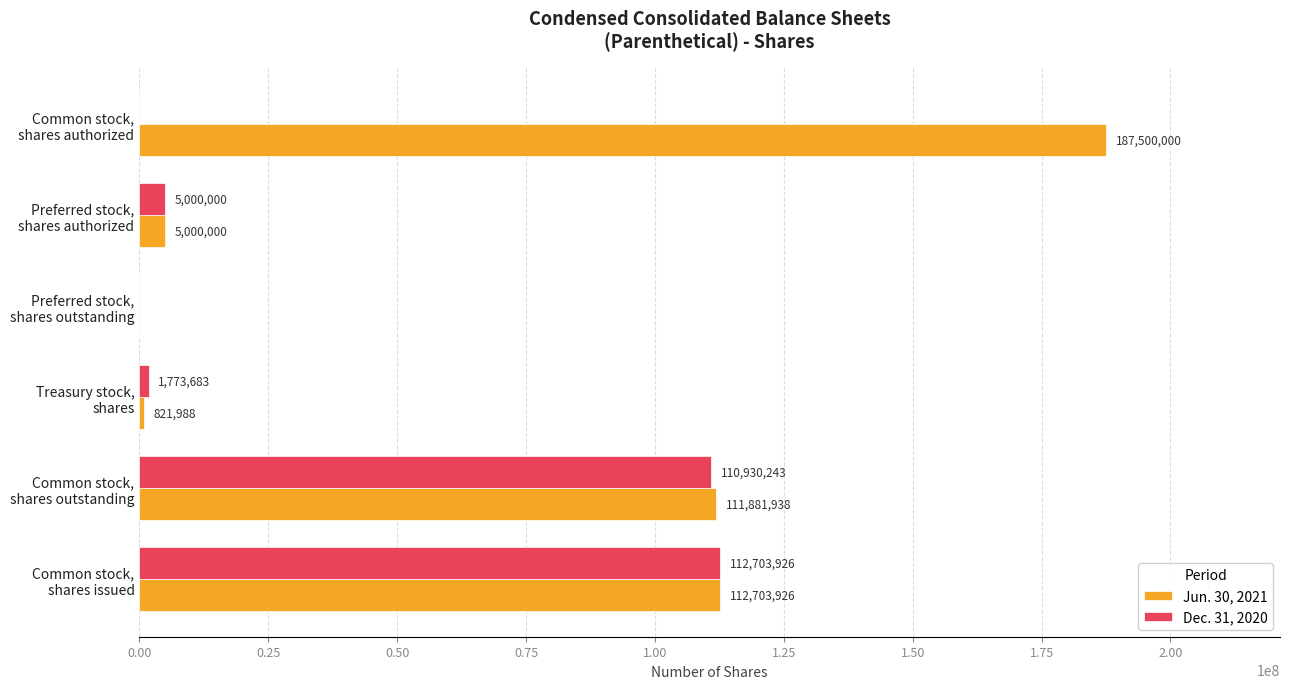

What is the sum of all Jun. 30, 2021 values?

417907852